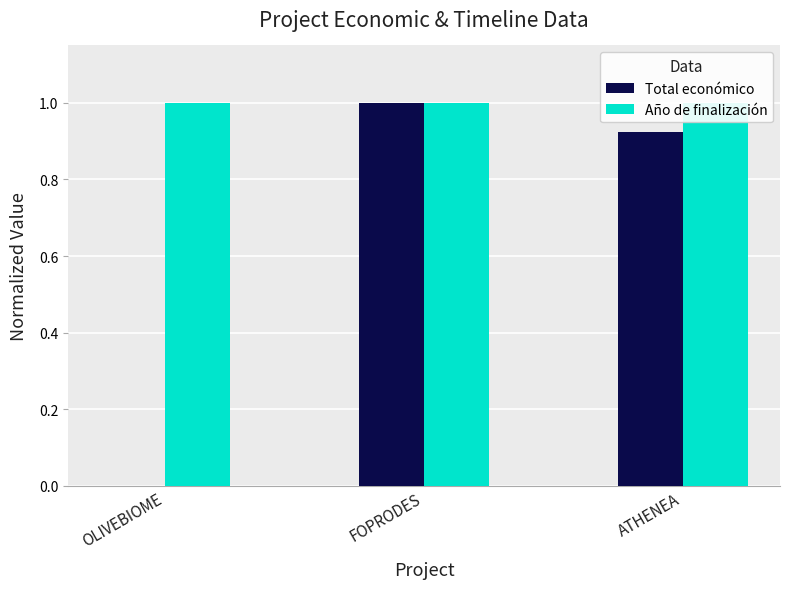

At which label does Año de finalización reach its minimum?

OLIVEBIOME